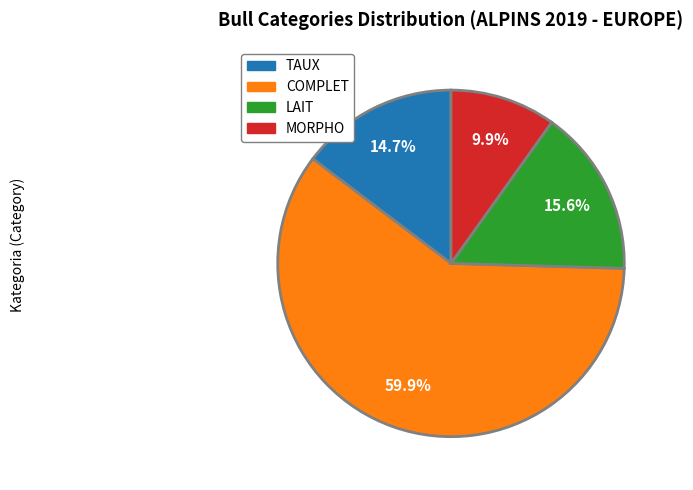

To the nearest percent, what is the difference between the largest and smallest slice percentages?

50%